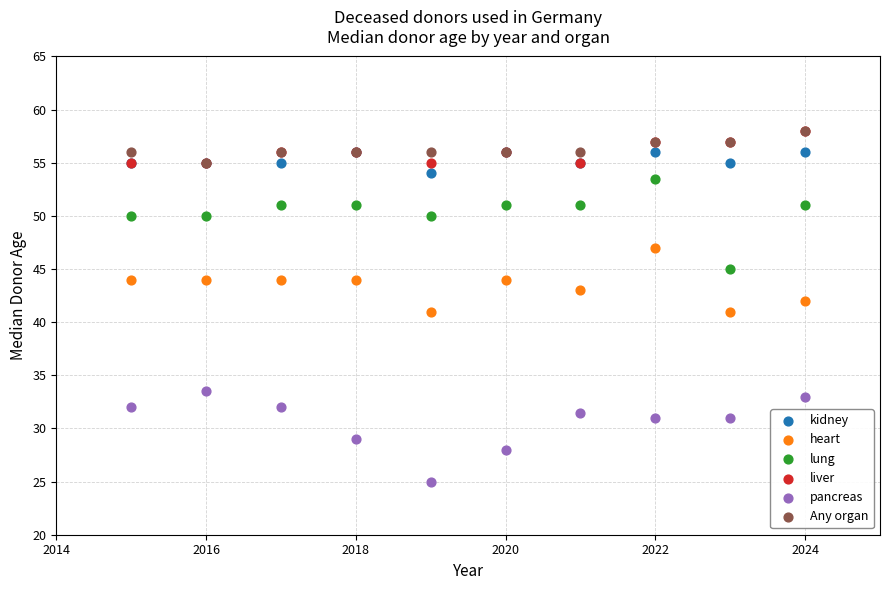

What are all the series names shown in the legend?

kidney, heart, lung, liver, pancreas, Any organ